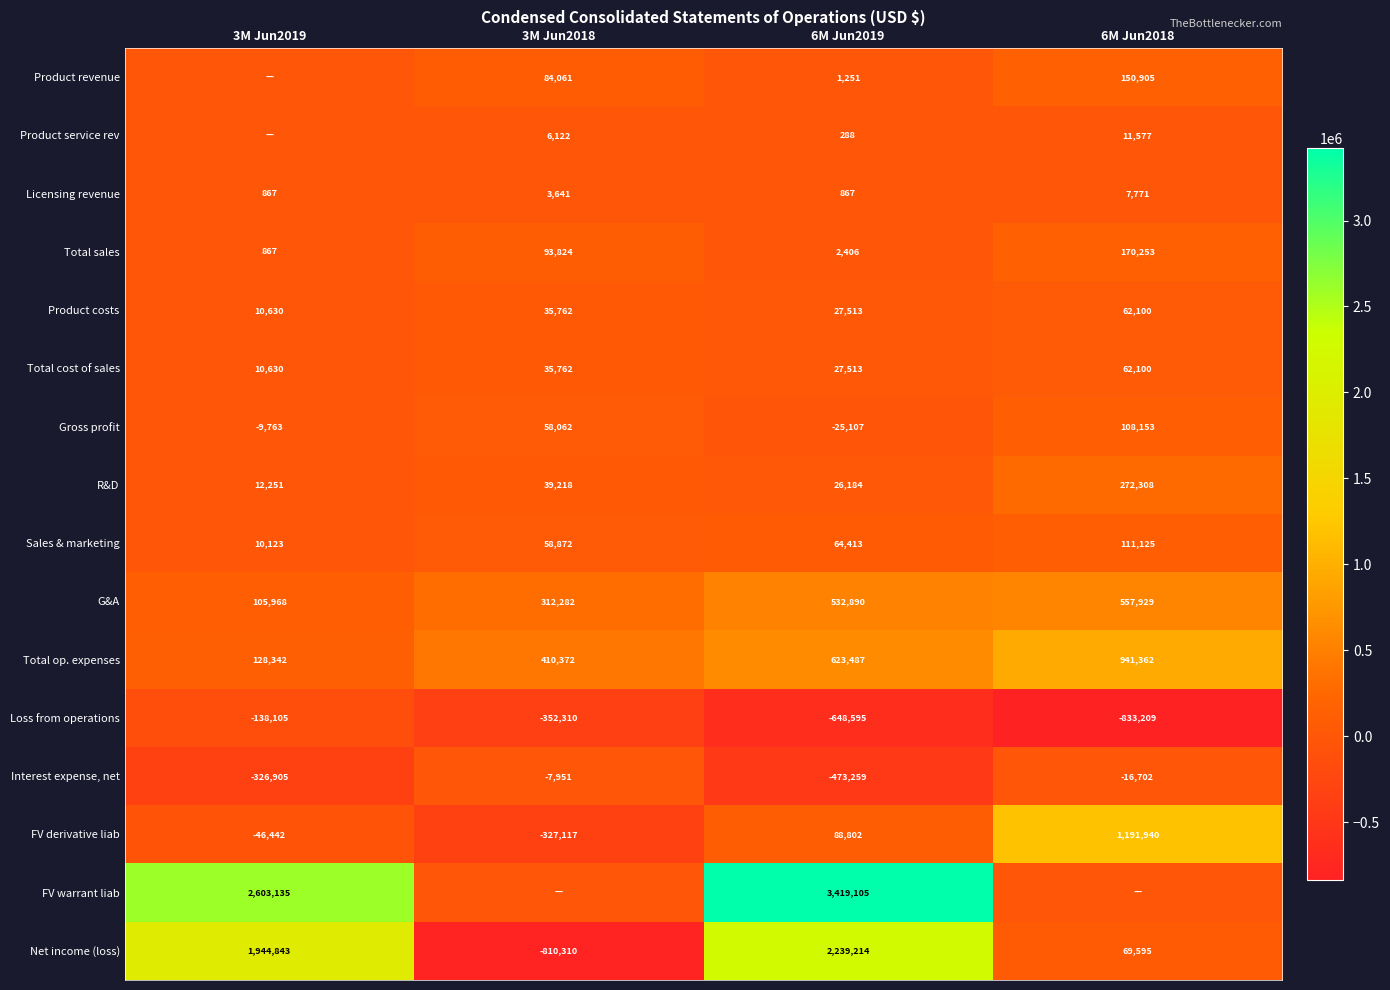

What value does the Gross profit series have at 6M Jun2019?

-25107